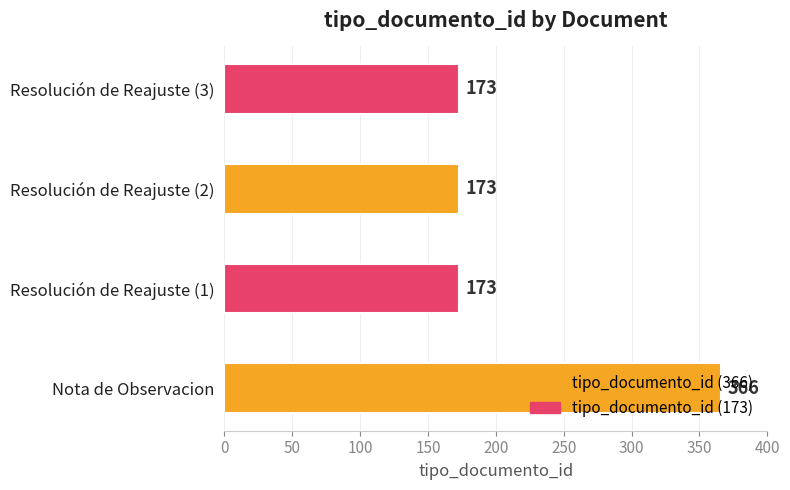

What is the greatest value displayed?

366